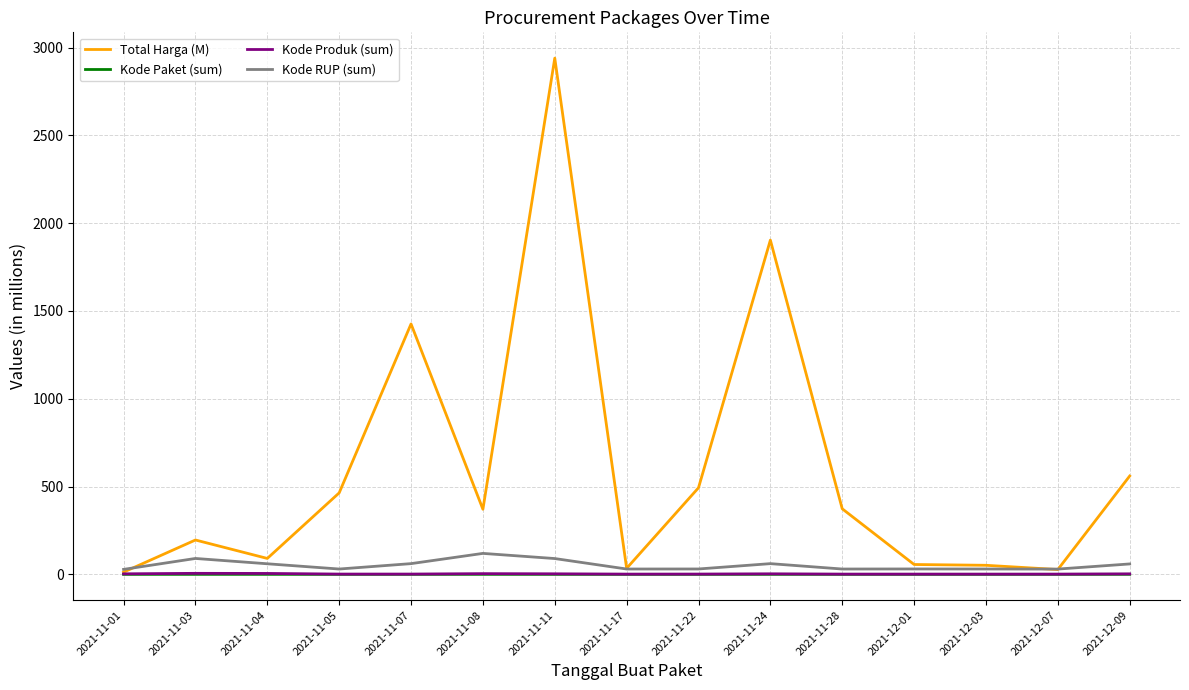

The value of Total Harga (M) at 2021-11-22 is 110.3. True or false?

False